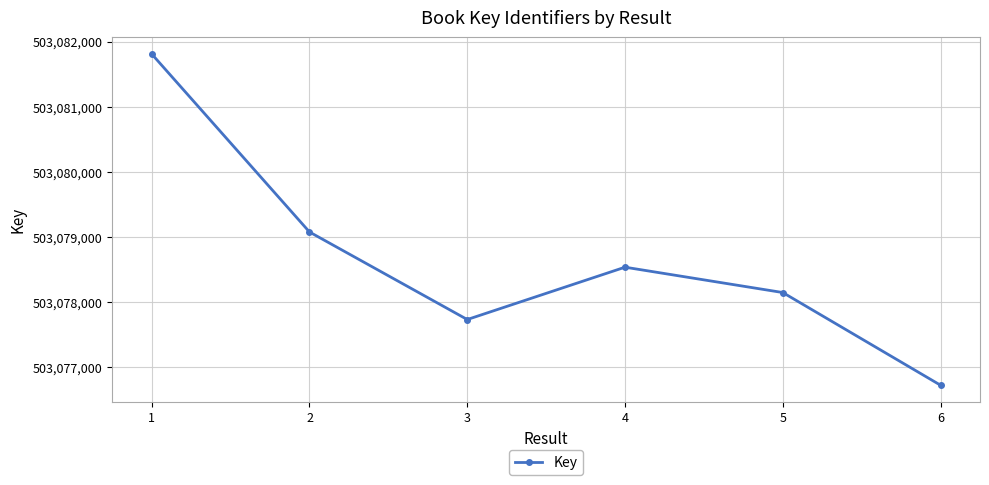

What is the ratio of the value at 4 to the value at 6?

1.0